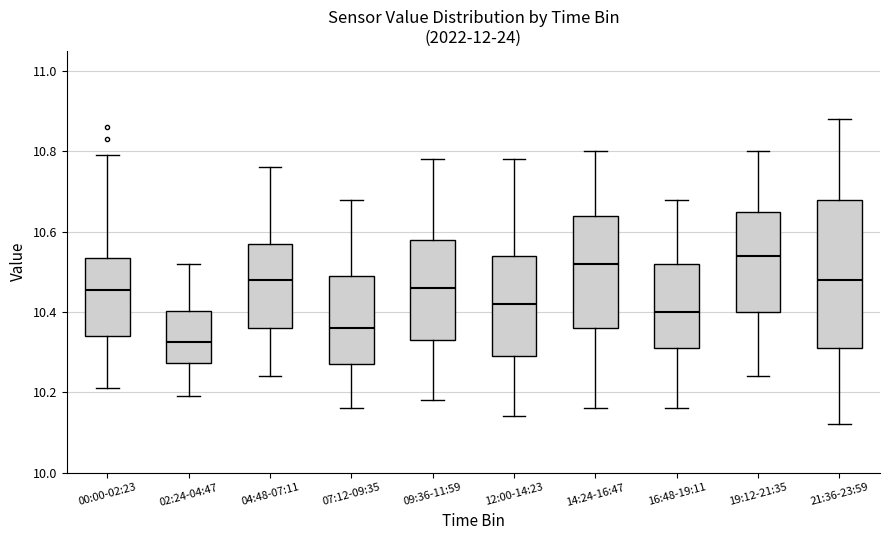

Reading left to right, transcribe this box plot: for each box, give where its median line is, the range the box spans, and where its two whiskers end, as read against the y-axis. The values are not printed on the chart, so give them approximately, as read against the axis.

00:00-02:23: median 10.46, box 10.34 to 10.54, whiskers 10.22 to 10.80
02:24-04:47: median 10.32, box 10.28 to 10.40, whiskers 10.20 to 10.52
04:48-07:11: median 10.48, box 10.36 to 10.58, whiskers 10.24 to 10.76
07:12-09:35: median 10.36, box 10.28 to 10.50, whiskers 10.16 to 10.68
09:36-11:59: median 10.46, box 10.34 to 10.58, whiskers 10.18 to 10.78
12:00-14:23: median 10.42, box 10.30 to 10.54, whiskers 10.14 to 10.78
14:24-16:47: median 10.52, box 10.36 to 10.64, whiskers 10.16 to 10.80
16:48-19:11: median 10.40, box 10.32 to 10.52, whiskers 10.16 to 10.68
19:12-21:35: median 10.54, box 10.40 to 10.66, whiskers 10.24 to 10.80
21:36-23:59: median 10.48, box 10.32 to 10.68, whiskers 10.12 to 10.88